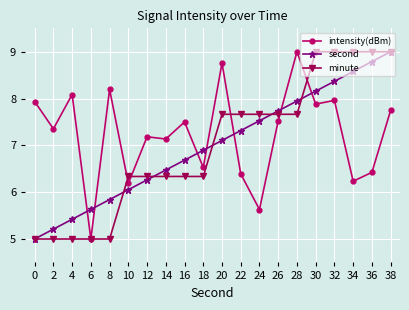

Which series changed the most between 14 and 22?

minute